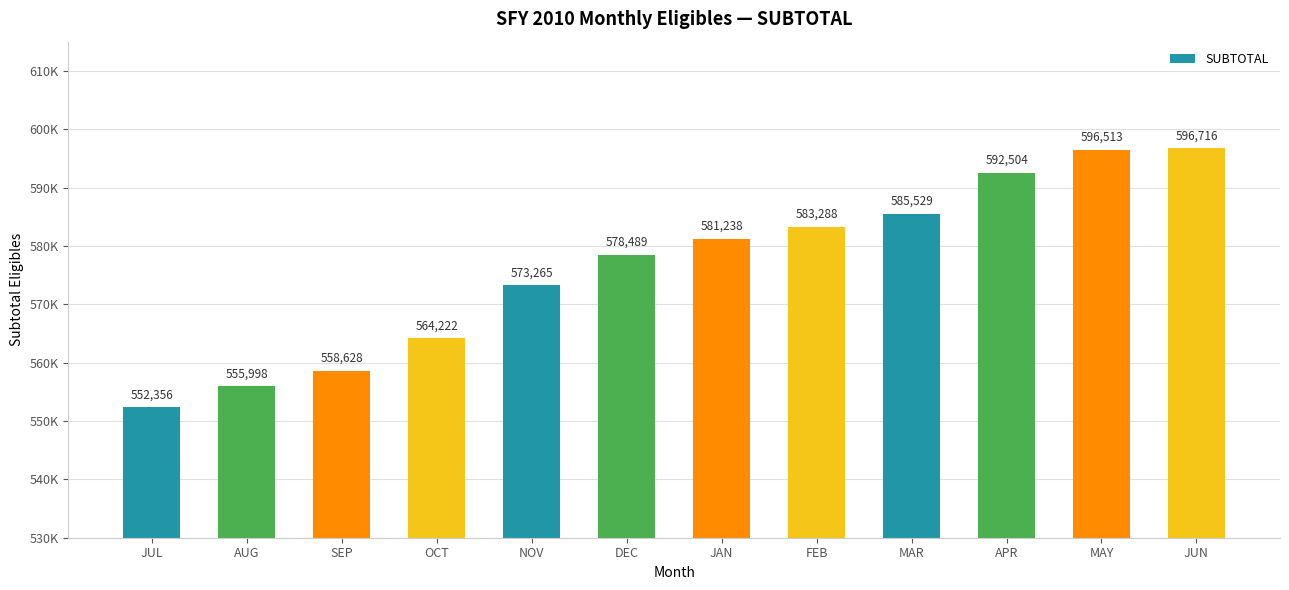

What is the ratio of the value at AUG to the value at OCT?

1.0